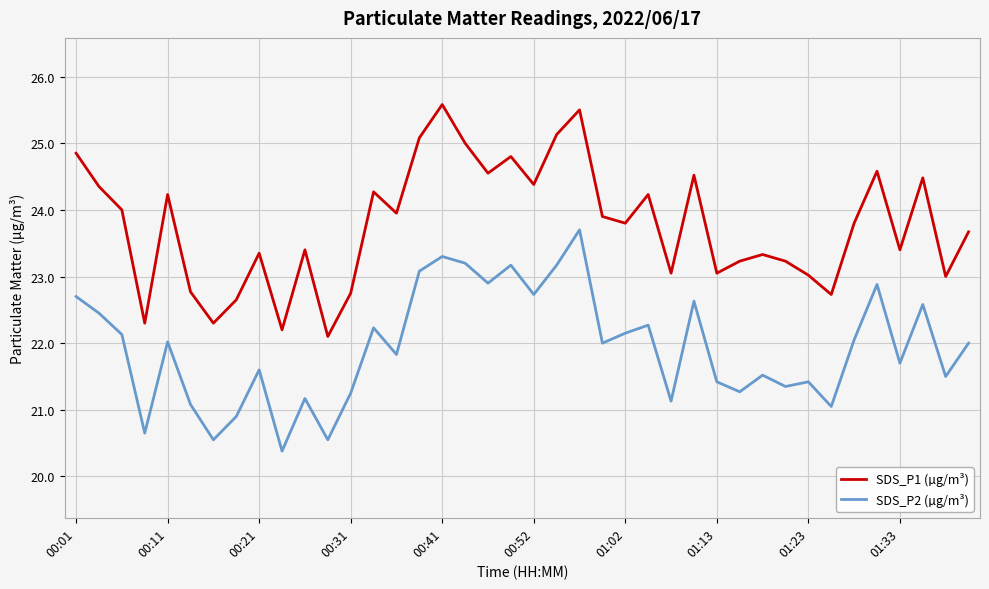

True or false: SDS_P1 (µg/m³) and SDS_P2 (µg/m³) intersect in this chart.

False